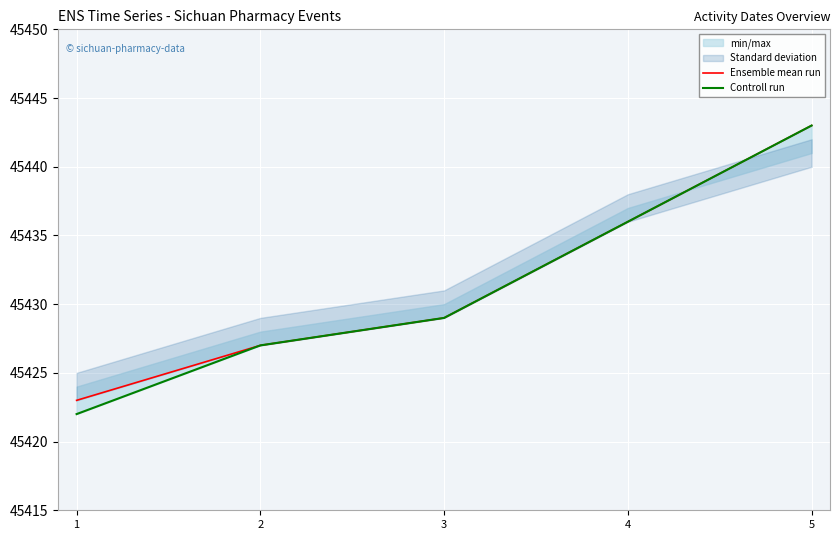

Which series has the largest total across all categories?

Ensemble mean run